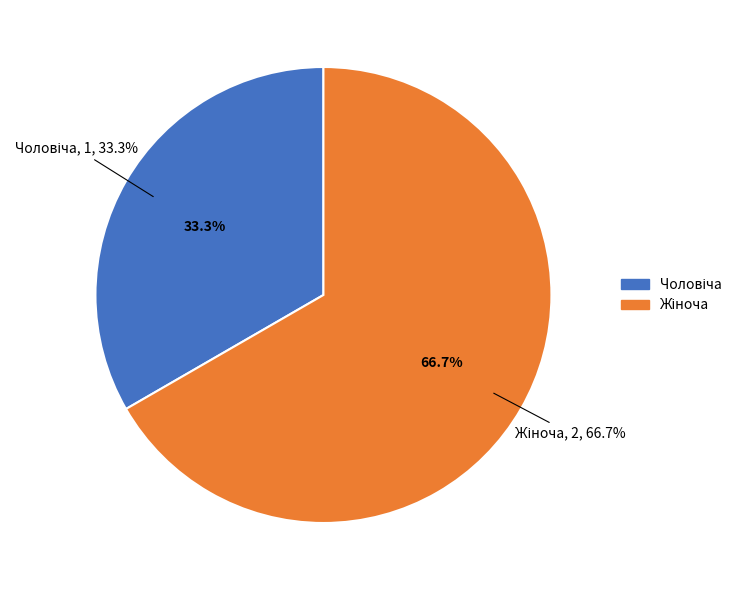

To the nearest percent, what is the difference between the largest and smallest slice percentages?

33%